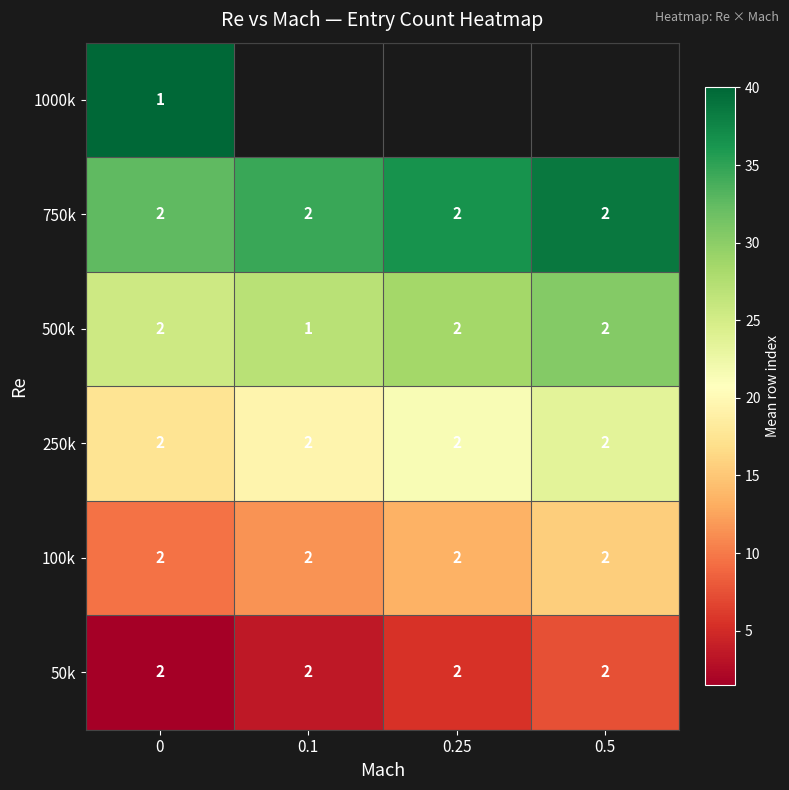

The value of 50k at 0.1 is 2.9. True or false?

False